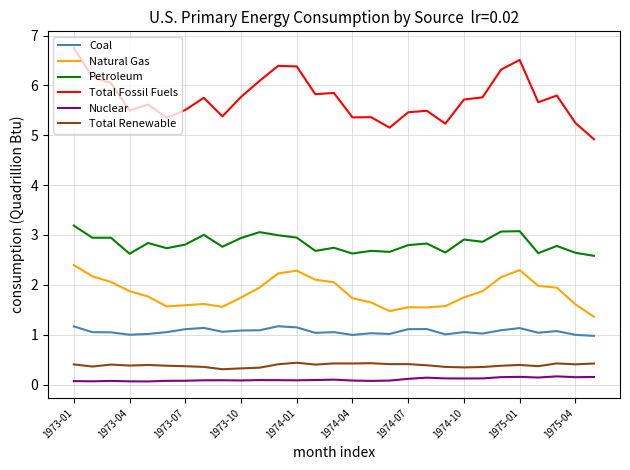

What is the maximum value for Coal?

1.2